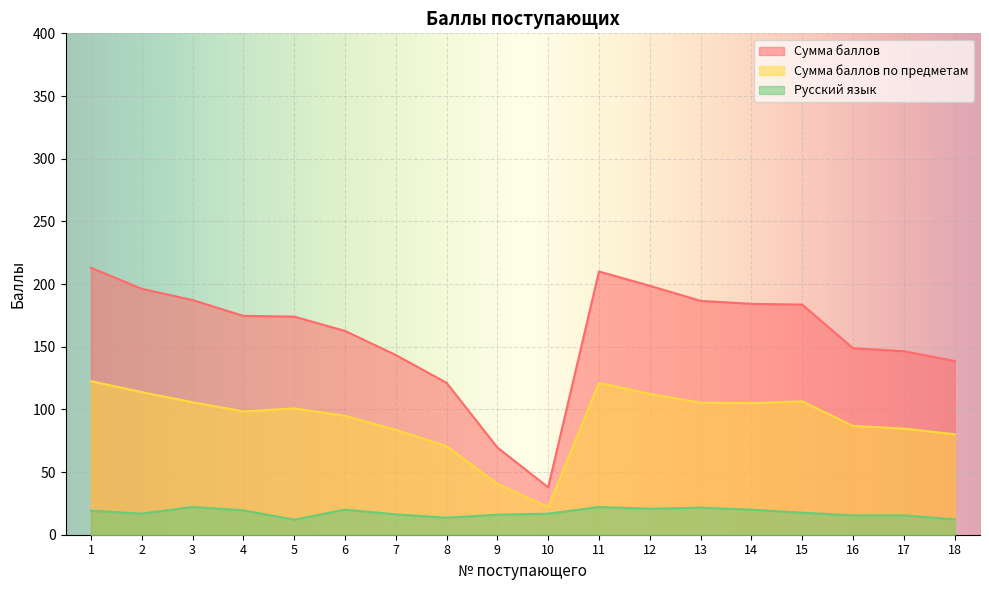

What is the value of the Сумма баллов point at the 14th from the left?

184.2